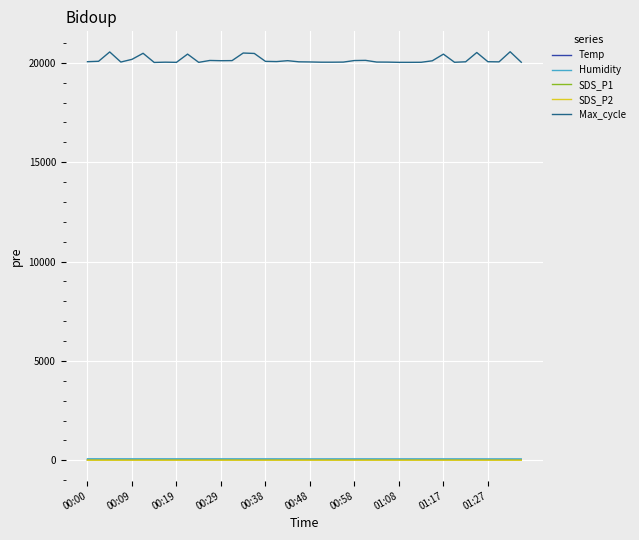

True or false: Temp and SDS_P1 cross at least once.

False